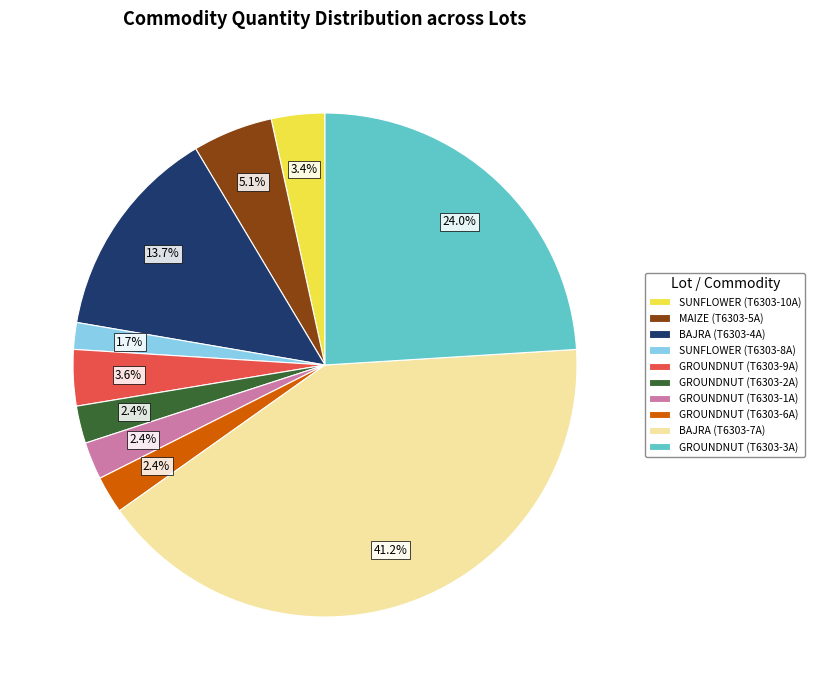

How many segments does this pie chart have?

10